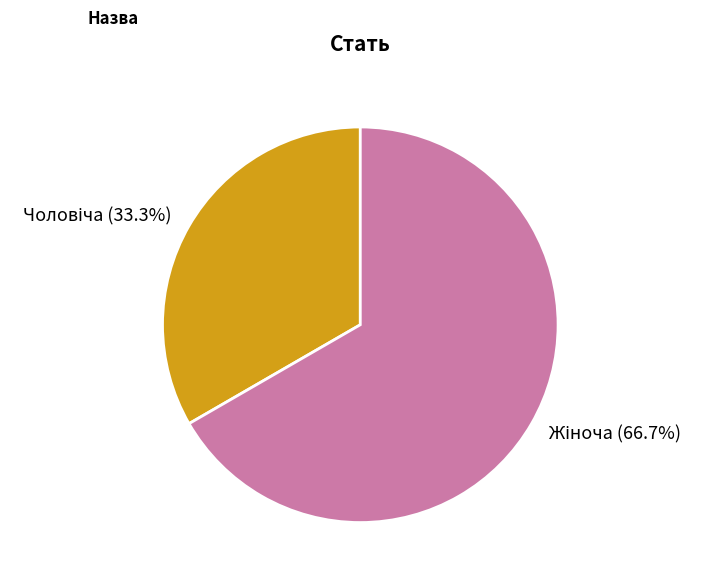

Is there a majority slice in this chart?

Yes